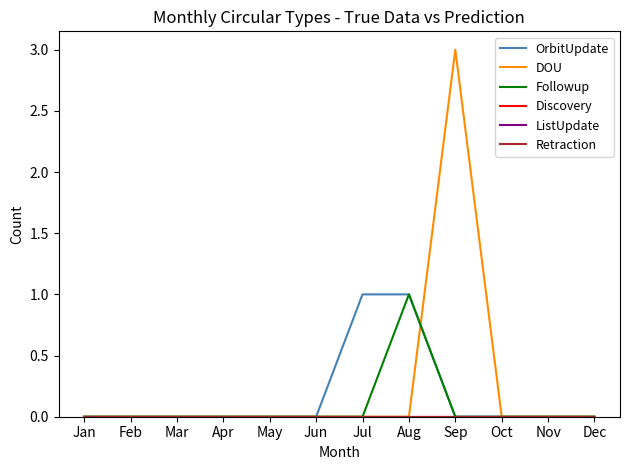

Between Mar and Aug, which series saw the biggest shift?

OrbitUpdate